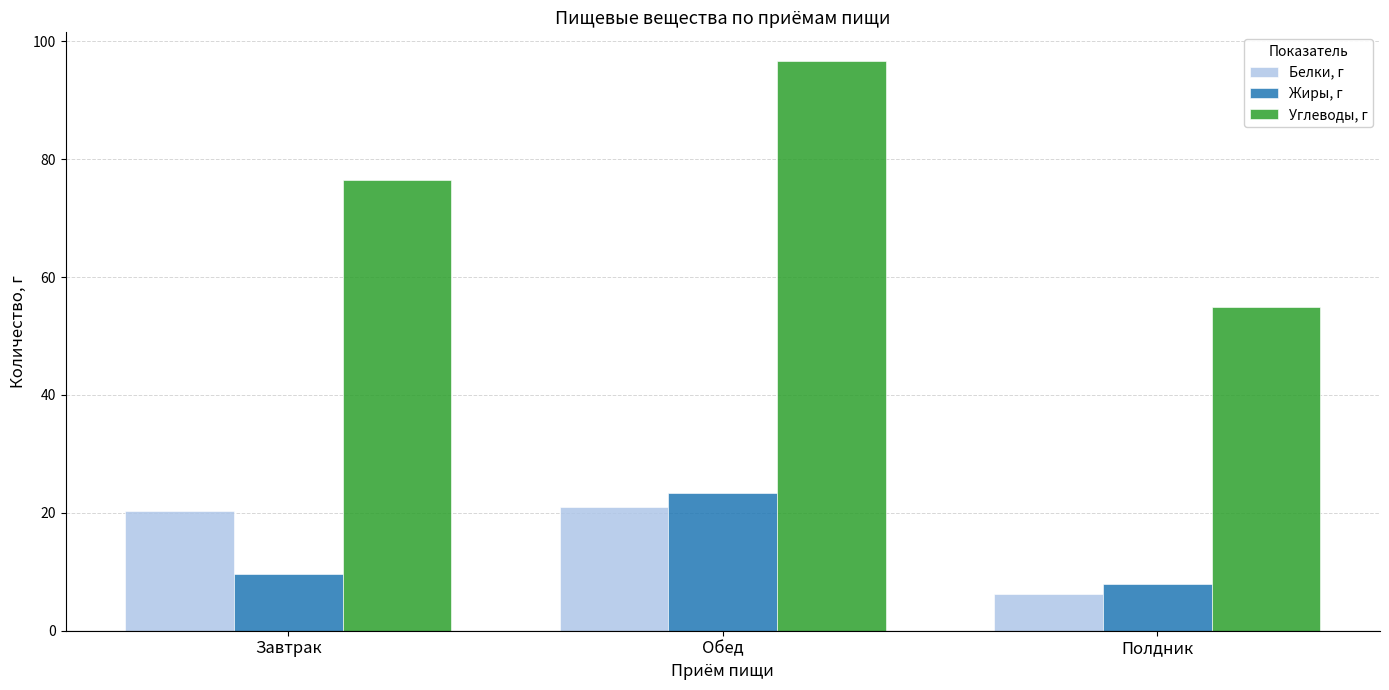

How many values in the Жиры, г series exceed 9?

2